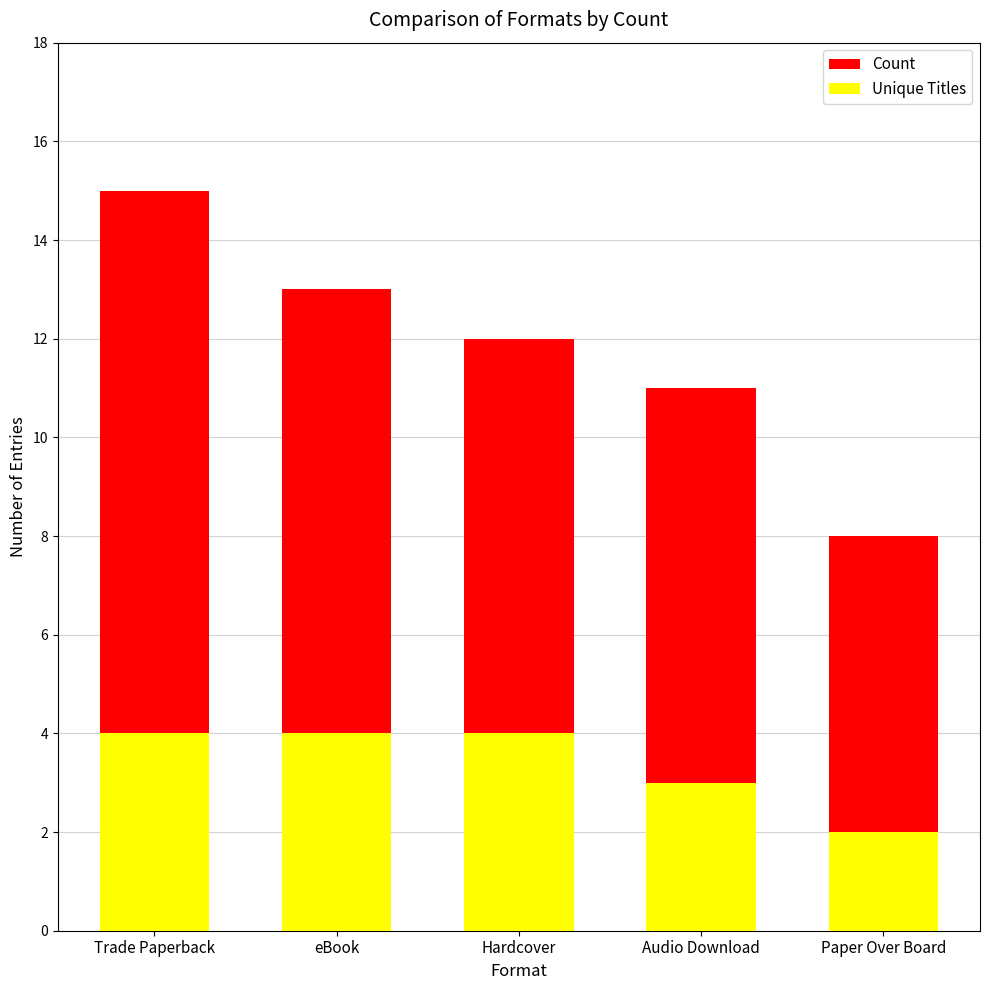

How many data points in Unique Titles are less than 4?

2